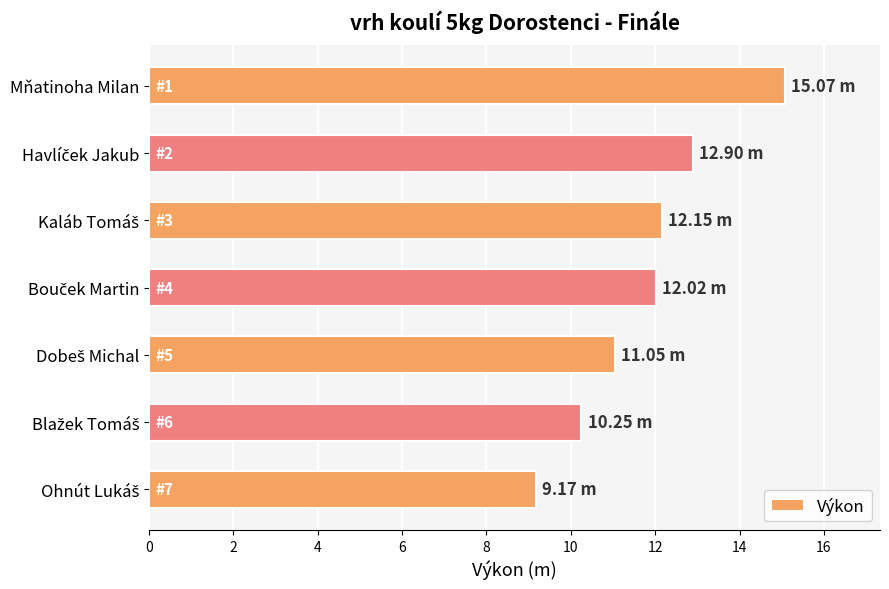

How many distinct data groups are displayed?

1